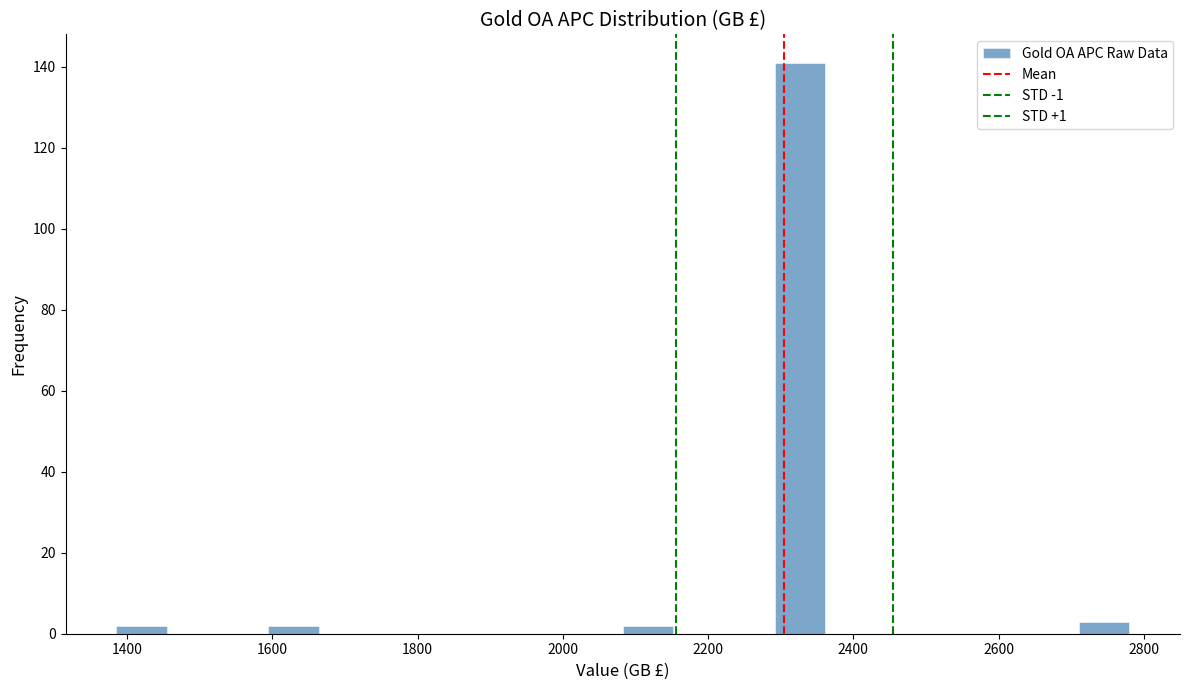

Around what value on the x-axis is the tallest bar? Give the approximate position of its centre, as read against the axis.

2320